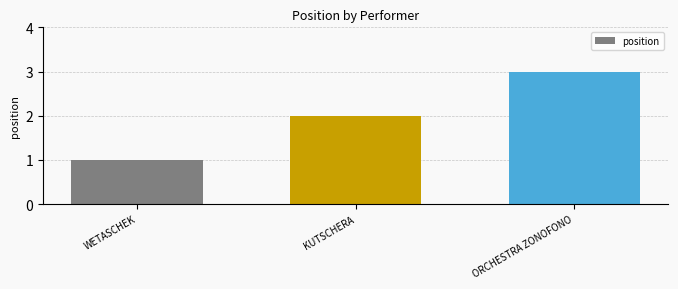

Rank the categories by value from lowest to highest.

WETASCHEK, KUTSCHERA, ORCHESTRA ZONOFONO